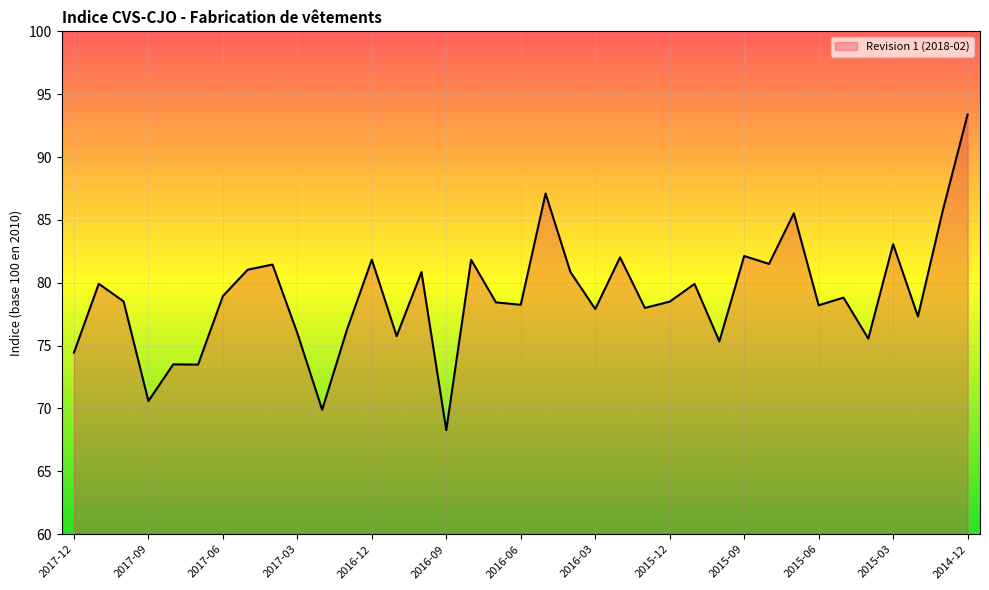

What is the greatest value displayed?

93.4